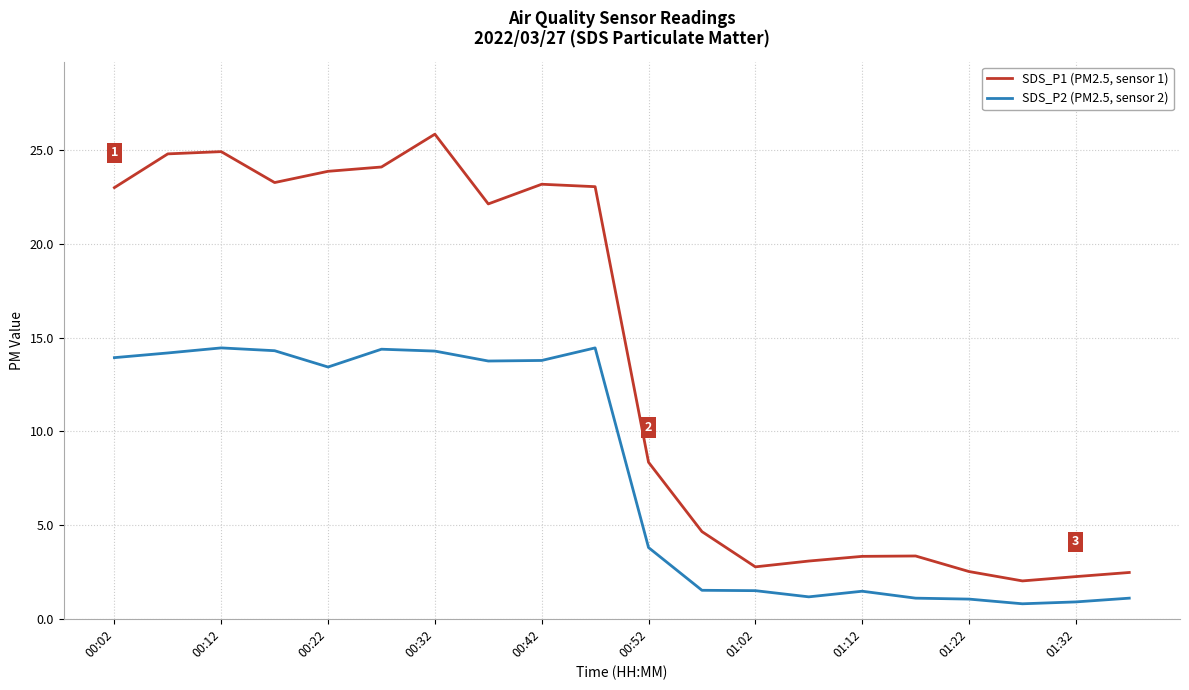

True or false: SDS_P2 (PM2.5, sensor 2) and SDS_P1 (PM2.5, sensor 1) intersect in this chart.

False